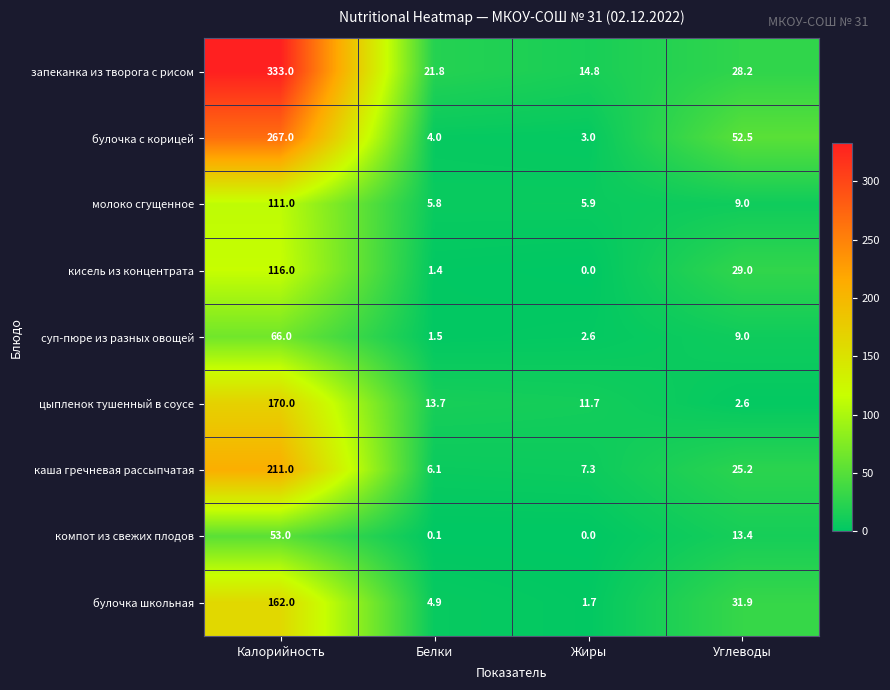

What is the highest value of the молоко сгущенное series?

111.0